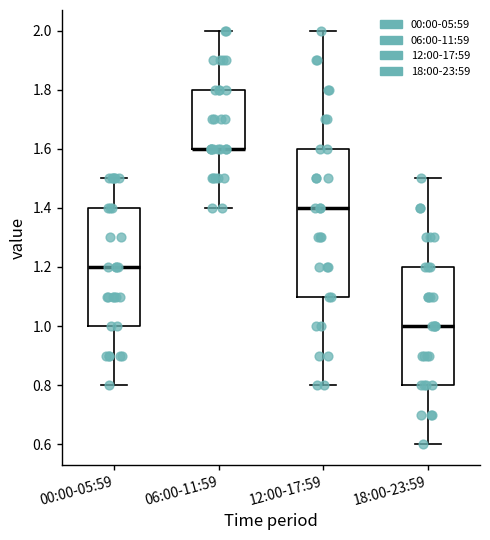

Where does the upper whisker of the box for 06:00-11:59 end on the y-axis? The values are not printed on the chart, so give them approximately, as read against the axis.

2.0